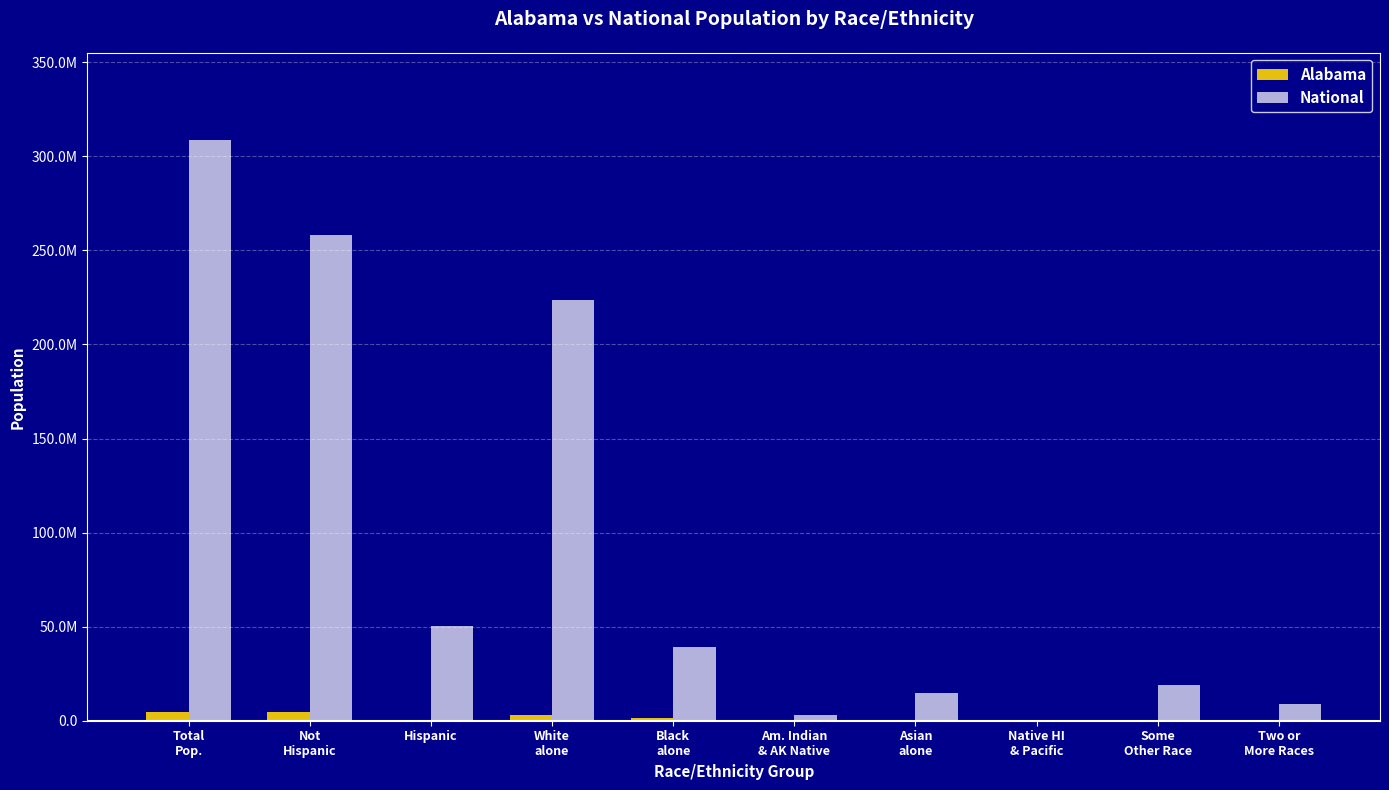

Is it true that Alabama equals 53595 at Asian
alone?

True